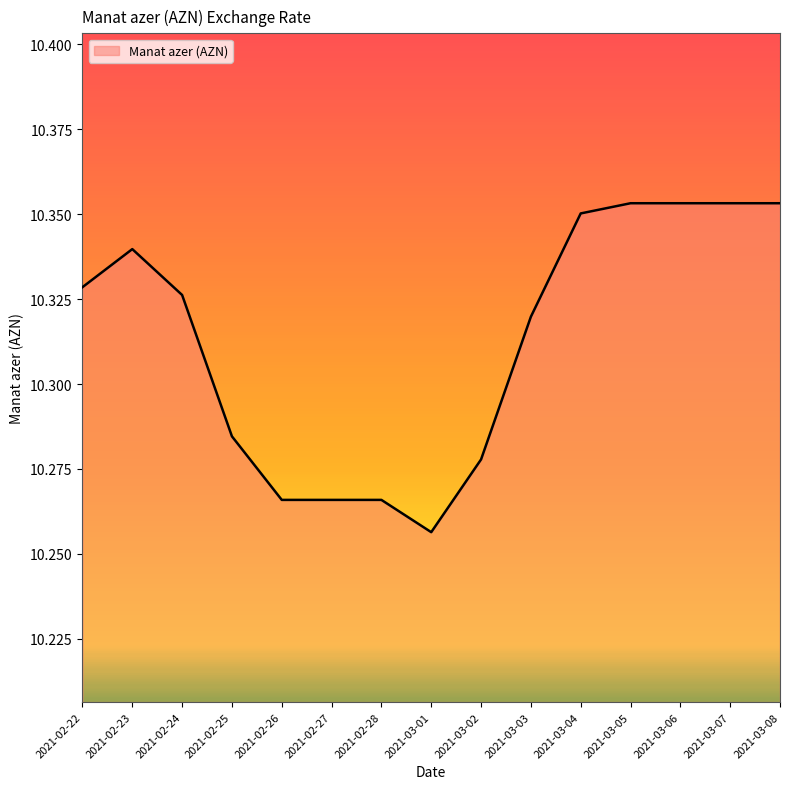

Which label corresponds to the smallest value in the chart?

2021-03-01